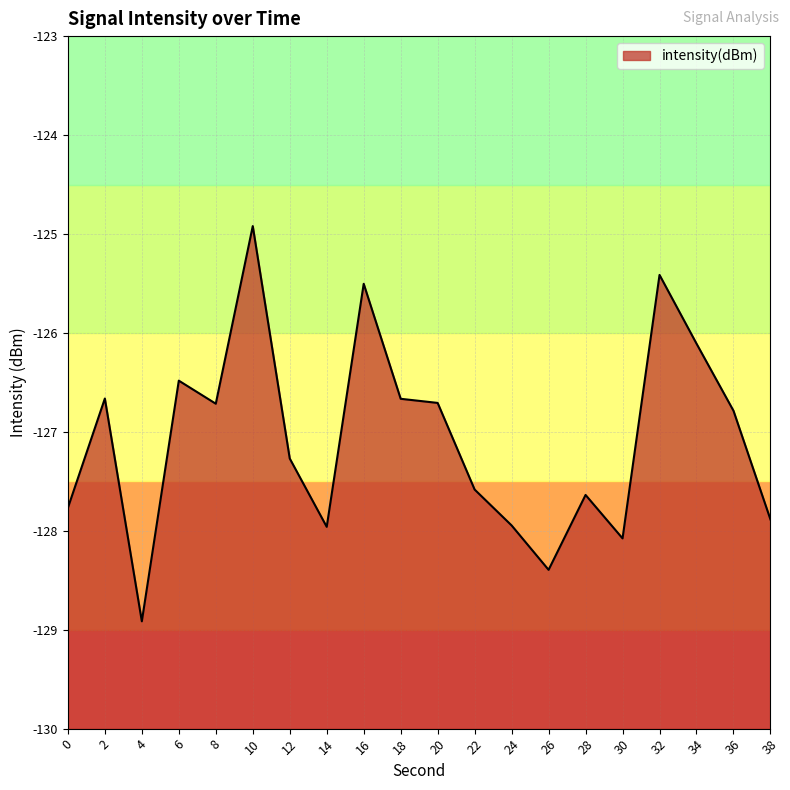

Does the chart have visible grid lines?

Yes